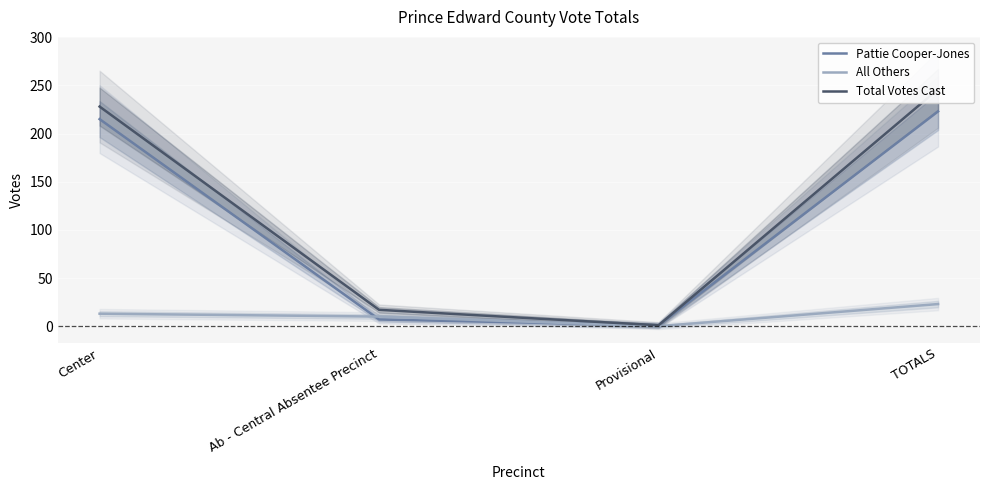

Is it true that Total Votes Cast equals 246 at TOTALS?

True